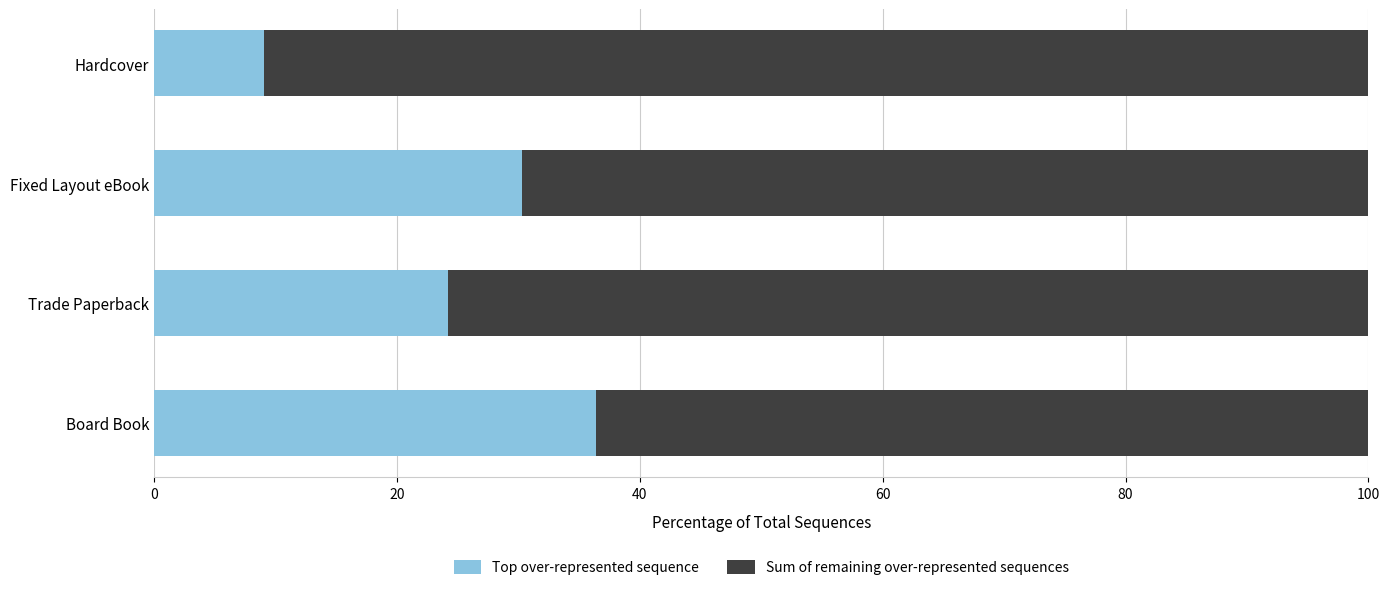

What is the total value across all series at Board Book?

100.0